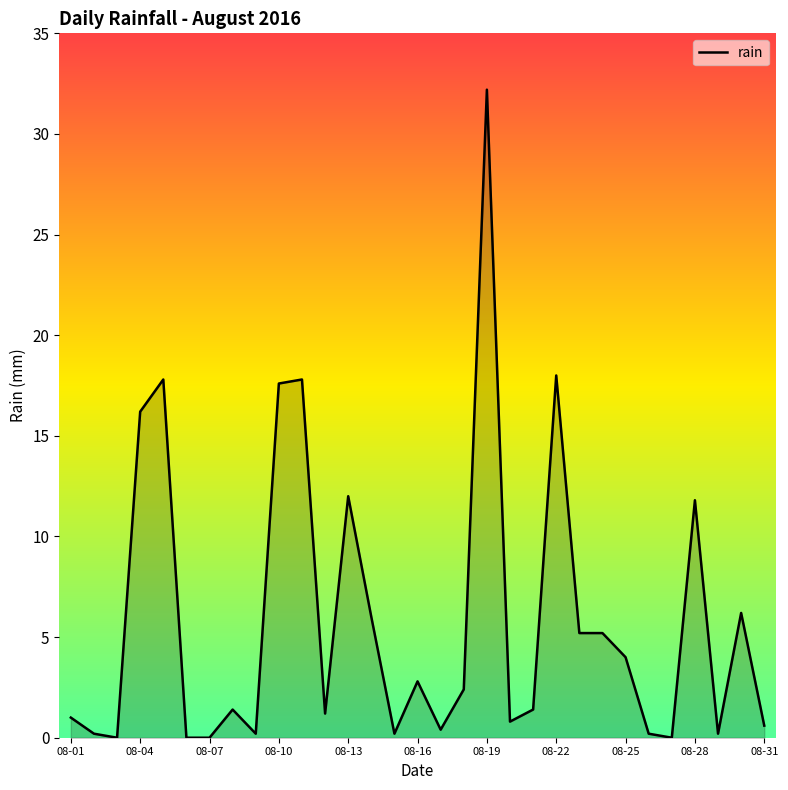

What is the greatest value displayed?

32.2